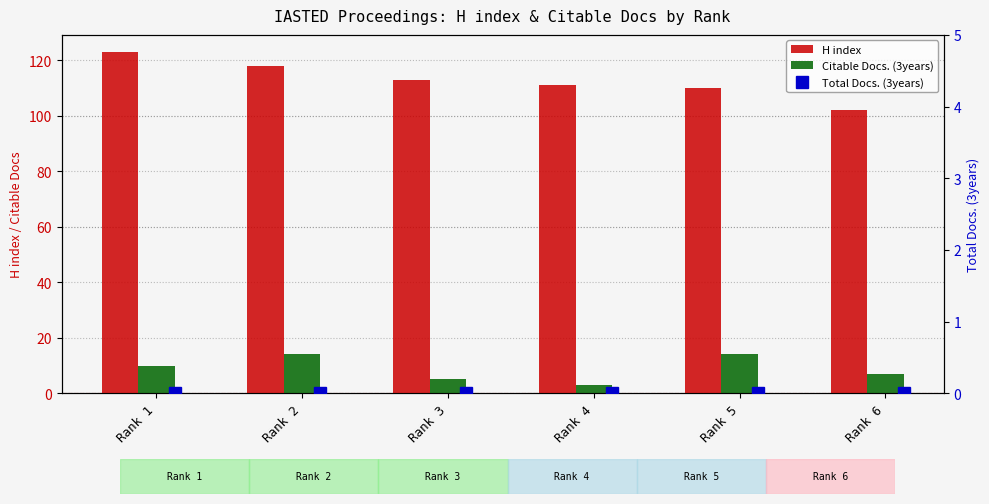

Rank the series at Rank 6 from lowest to highest value.

Total Docs. (3years), Citable Docs. (3years), H index